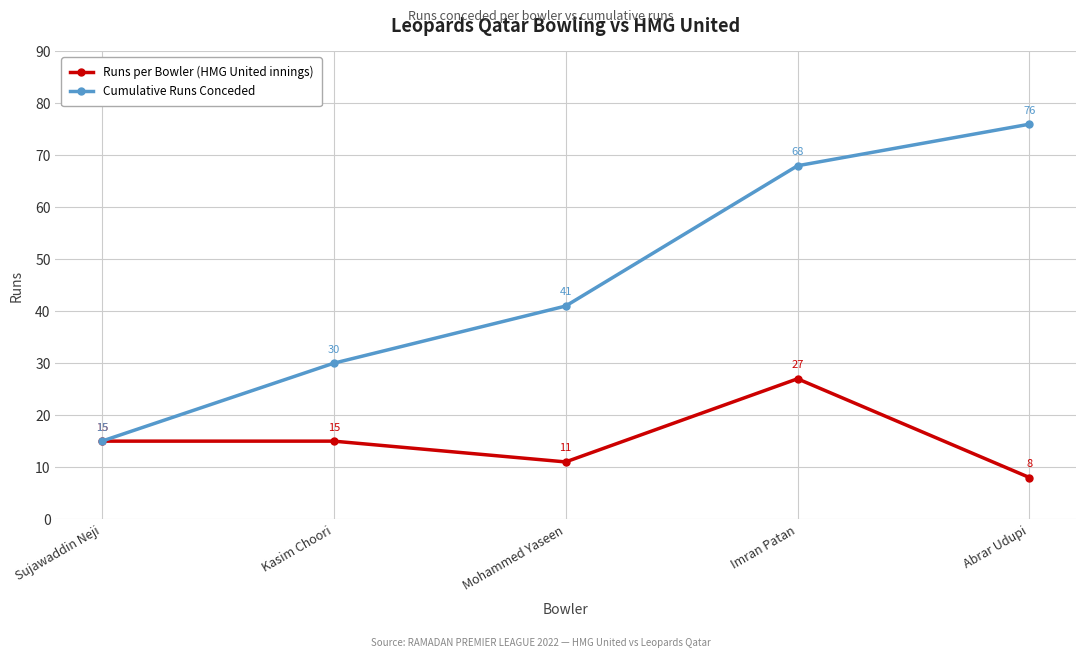

What position from the right is Imran Patan?

2